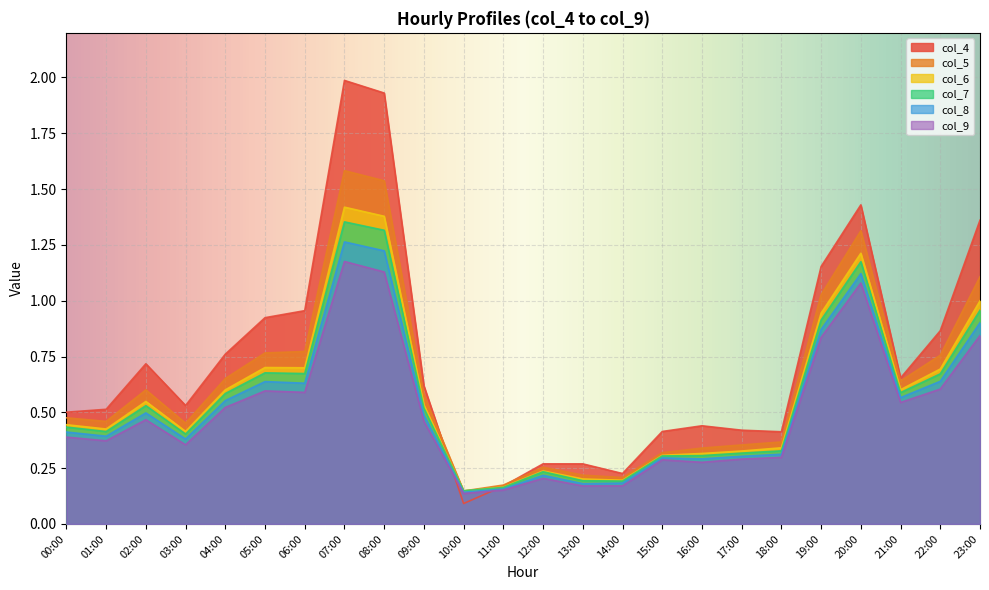

What position from the left is 07:00?

8